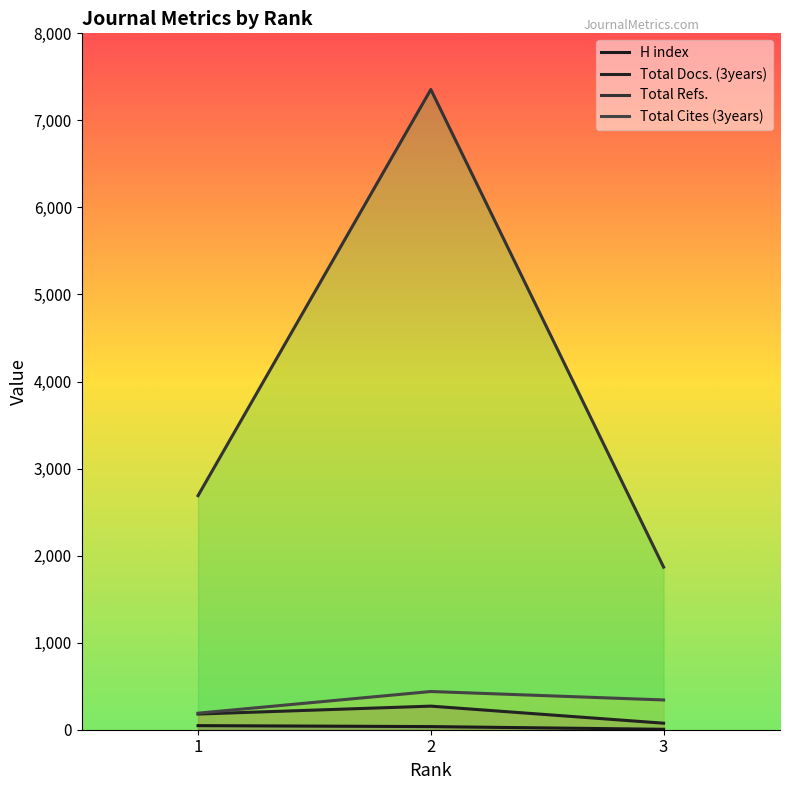

Does the chart have visible grid lines?

No